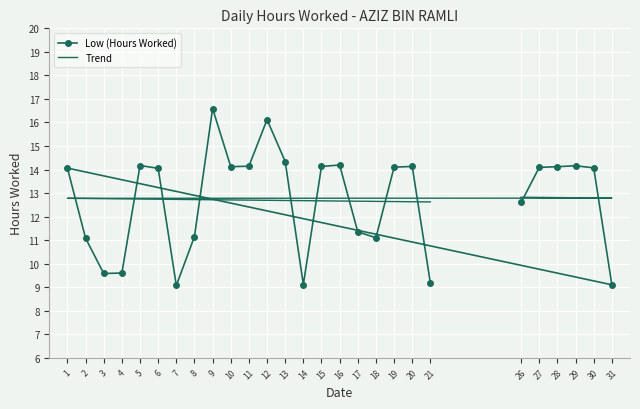

Reading right to left, what are all the values shown in this chart?

Low (Hours Worked): 21=9.2	20=14.1	19=14.1	18=11.1	17=11.3	16=14.2	15=14.1	14=9.1	13=14.3	12=16.1	11=14.1	10=14.1	9=16.6	8=11.2	7=9.1	6=14.1	5=14.2	4=9.6	3=9.6	2=11.1	1=14.1	31=9.1	30=14.1	29=14.2	28=14.1	27=14.1	26=12.6
Trend: 21=12.6	20=12.6	19=12.6	18=12.6	17=12.7	16=12.7	15=12.7	14=12.7	13=12.7	12=12.7	11=12.7	10=12.7	9=12.7	8=12.7	7=12.7	6=12.7	5=12.7	4=12.8	3=12.8	2=12.8	1=12.8	31=12.8	30=12.8	29=12.8	28=12.8	27=12.8	26=12.8